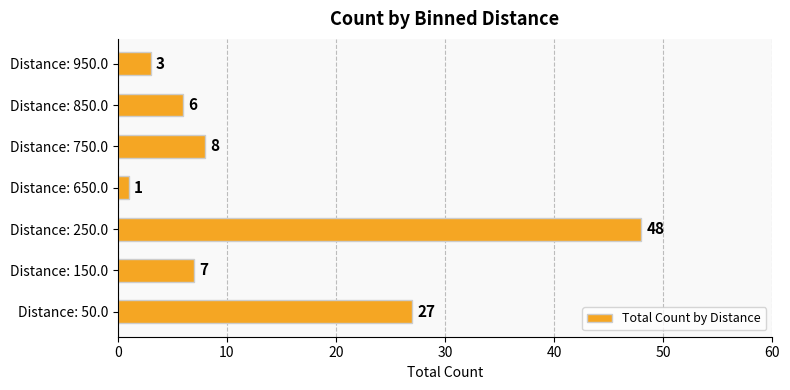

Approximately how many times larger is the value at Distance: 250.0 compared to Distance: 850.0?

8.0